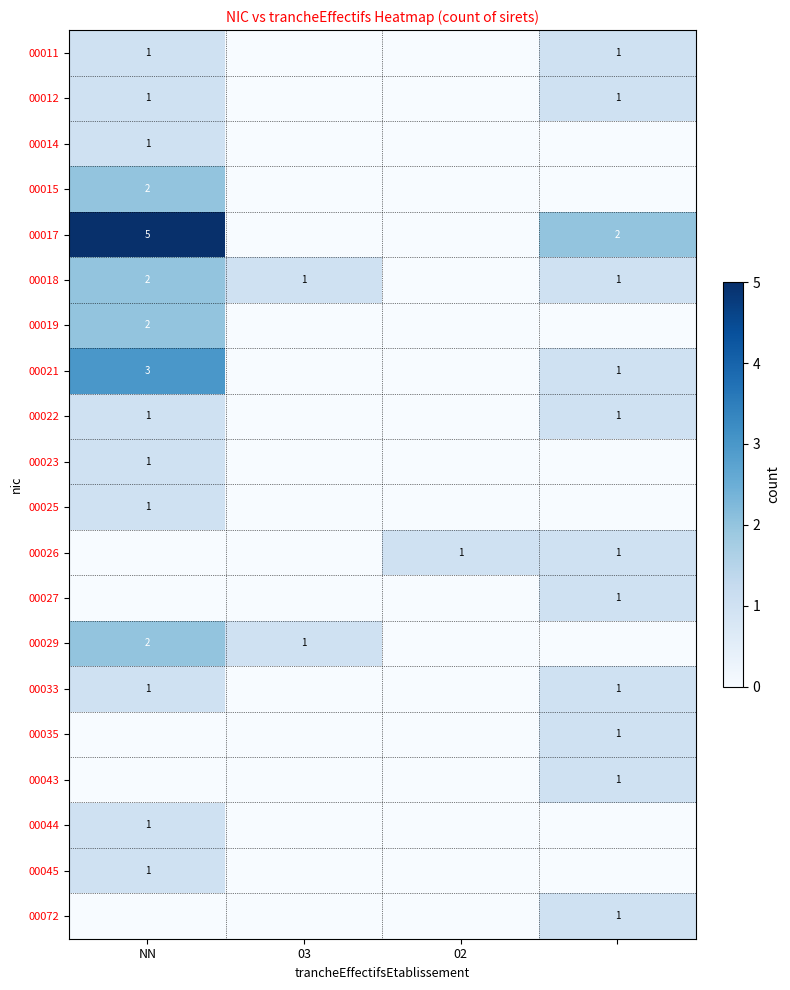

Is it true that 00018 equals 1 at NN?

False